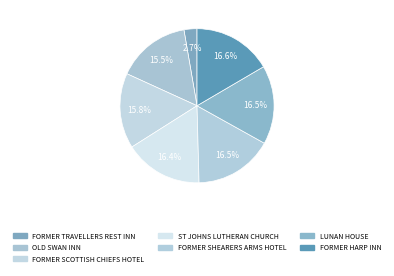

Does any single category account for the majority?

No